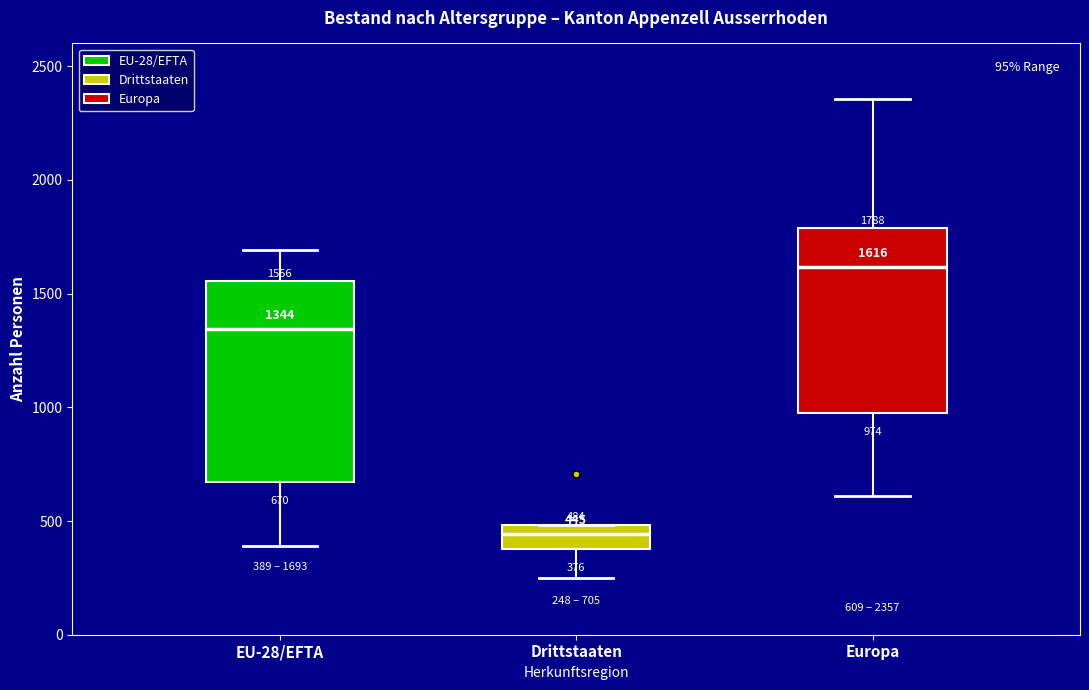

Comparing the boxes themselves (not the whiskers), which one is the tallest?

EU-28/EFTA